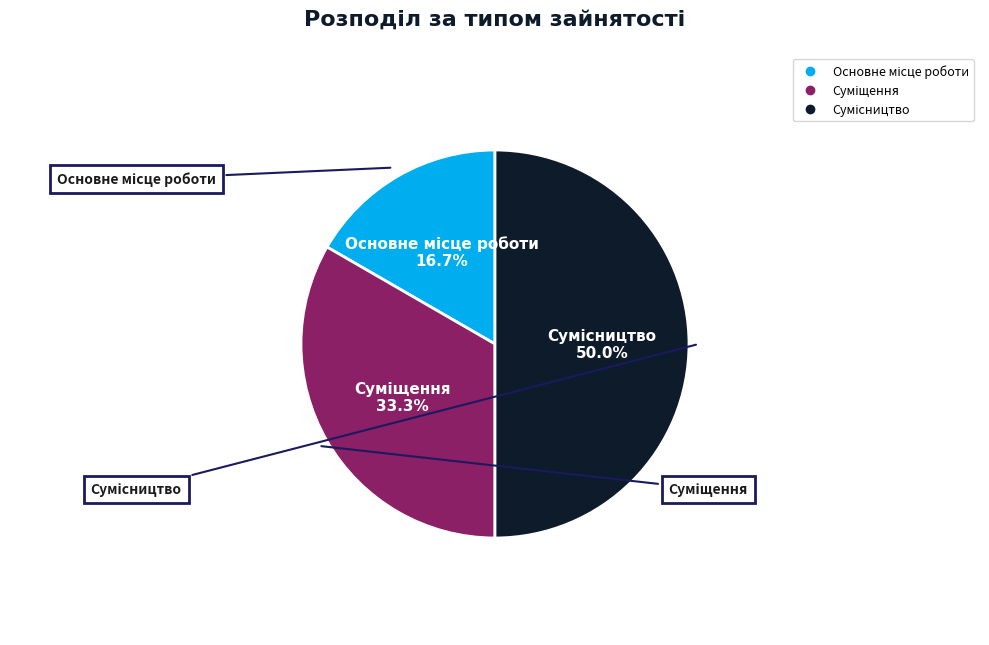

Is it true that Суміщення is 33% of the pie?

True